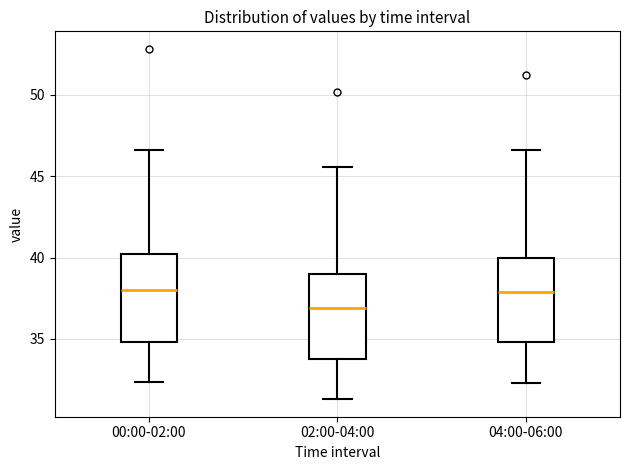

Reading left to right, transcribe this box plot: for each box, give where its median line is, the range the box spans, and where its two whiskers end, as read against the y-axis. The values are not printed on the chart, so give them approximately, as read against the axis.

00:00-02:00: median 38.0, box 35.0 to 40.0, whiskers 32.5 to 46.5
02:00-04:00: median 37.0, box 34.0 to 39.0, whiskers 31.5 to 45.5
04:00-06:00: median 38.0, box 35.0 to 40.0, whiskers 32.5 to 46.5